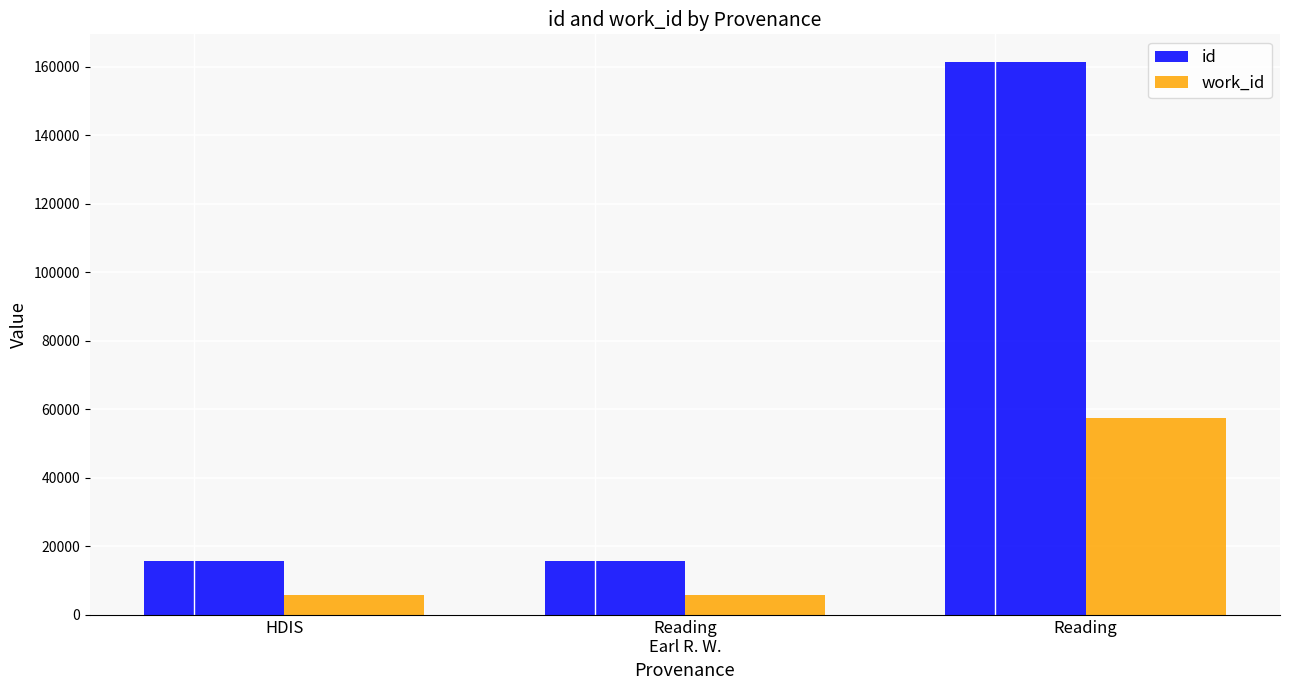

Which series has the widest spread of values?

id